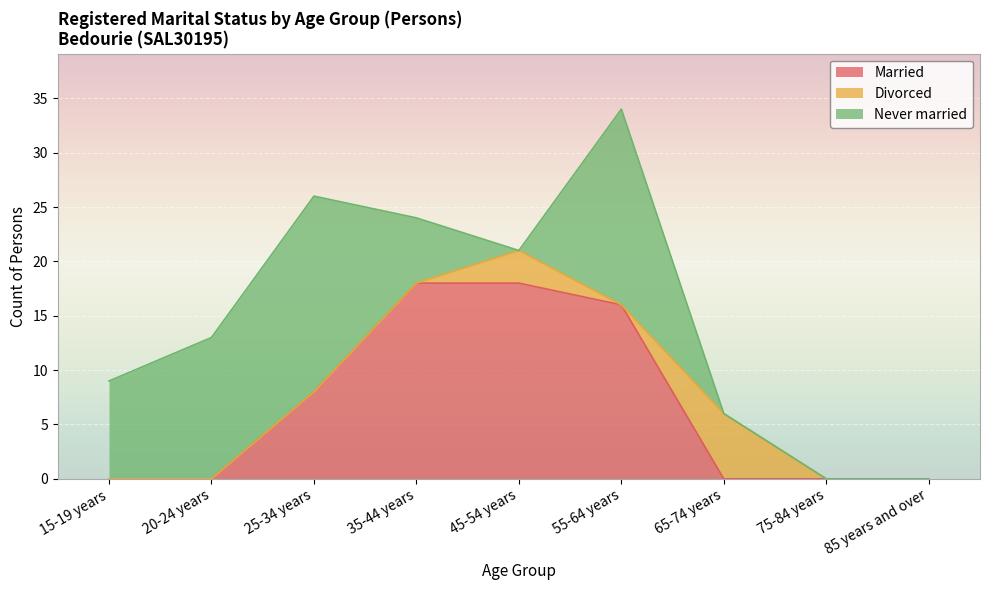

The value of Never married at 65-74 years is 11. True or false?

False